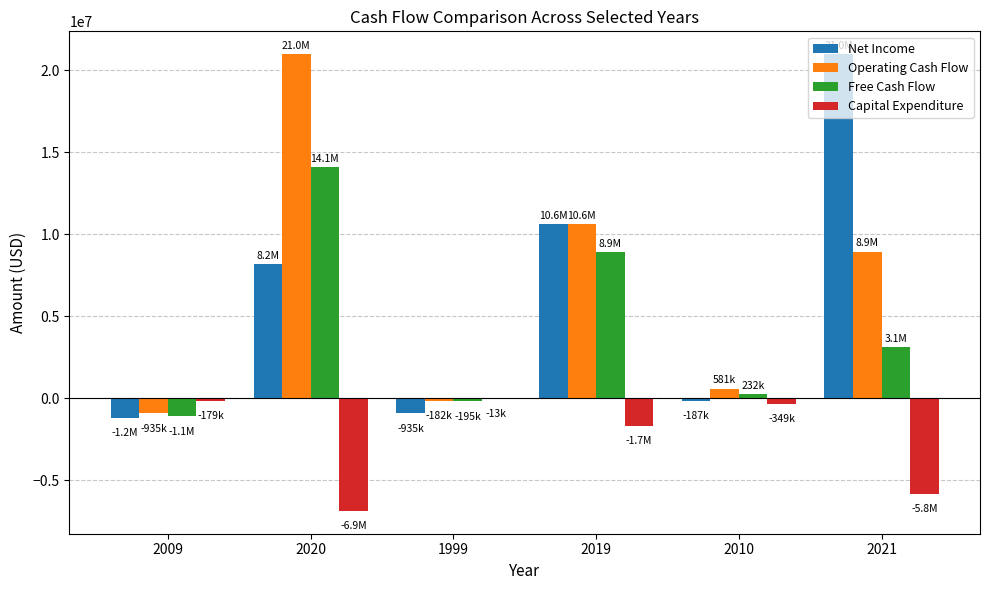

Reading left to right, transcribe all the data shown in this chart.

Net Income: -1213000	8161000	-935000	10585000	-187000	20966000
Operating Cash Flow: -935000	20966000	-182000	10585000	581000	8915000
Free Cash Flow: -1114000	14091000	-195000	8909000	232000	3090000
Capital Expenditure: -179000	-6875000	-13000	-1676000	-349000	-5825000